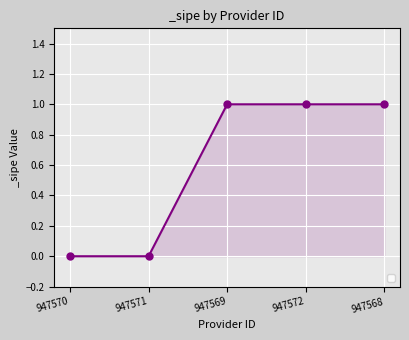

Between 947570 and 947569, which is larger?

947569